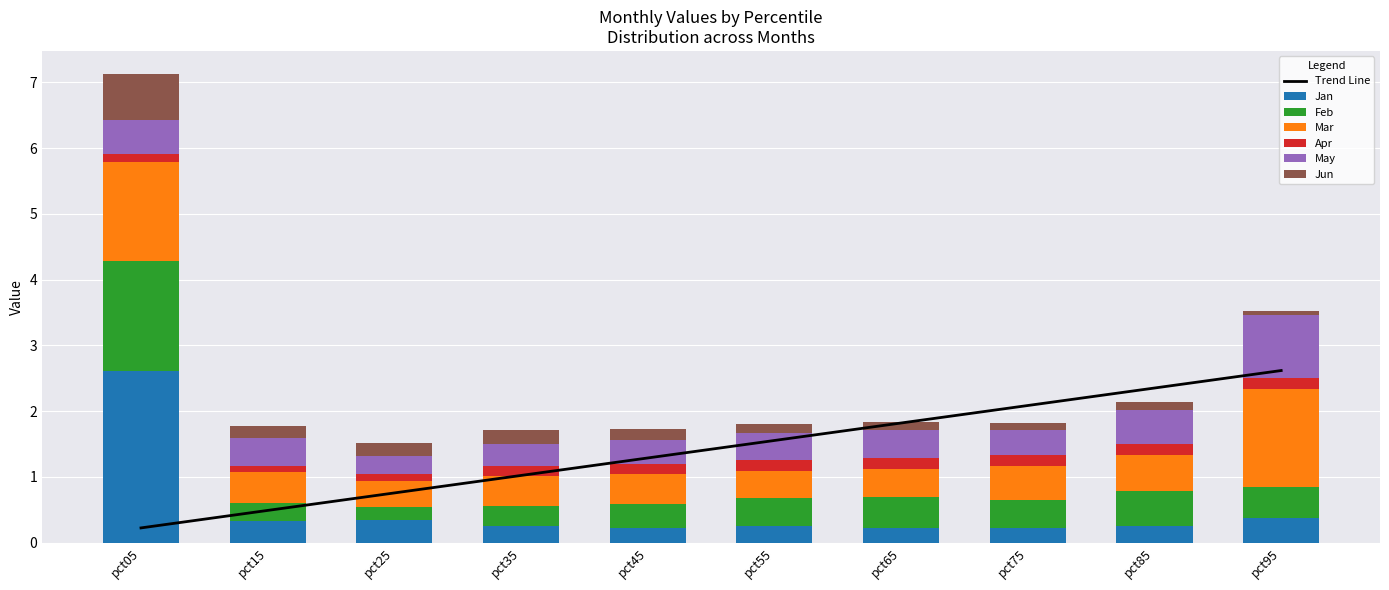

Between pct05 and pct95, which series saw the biggest shift?

Jan